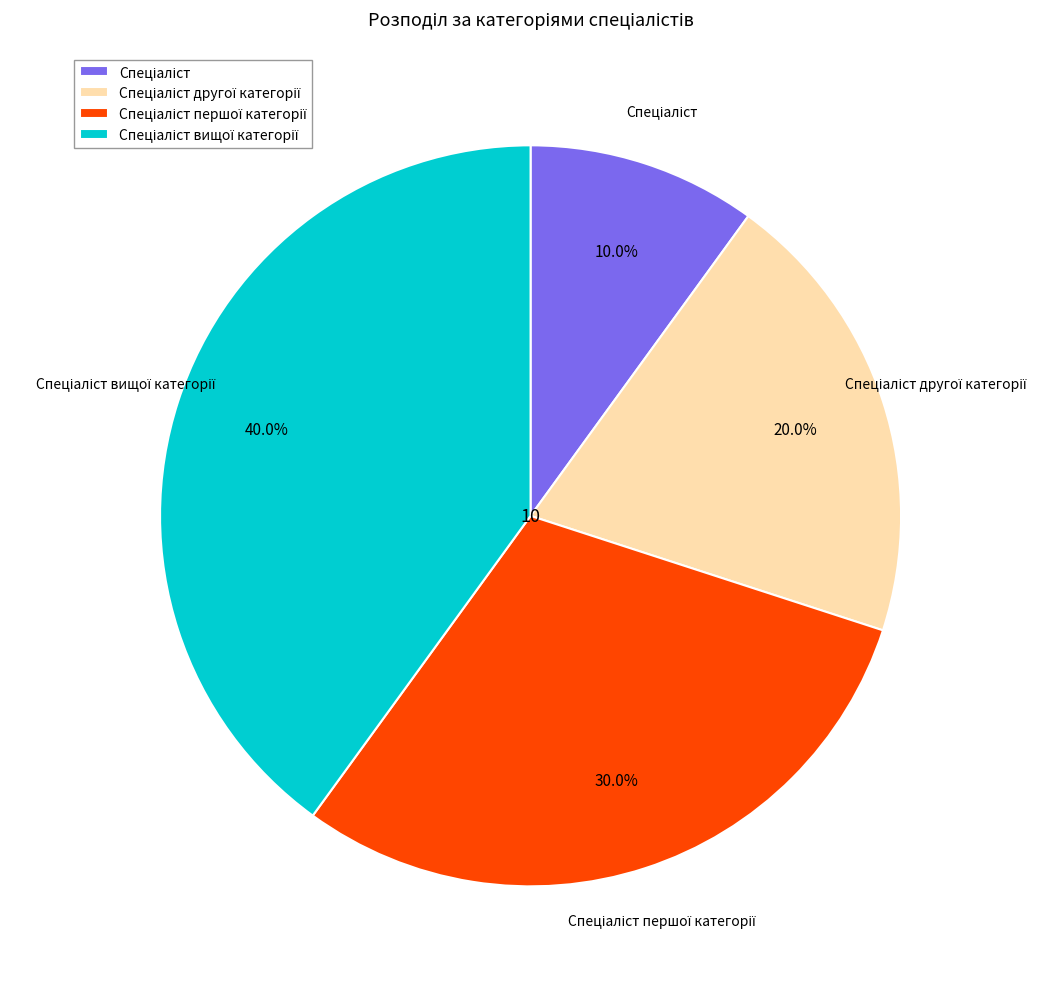

Is there a majority slice in this chart?

No